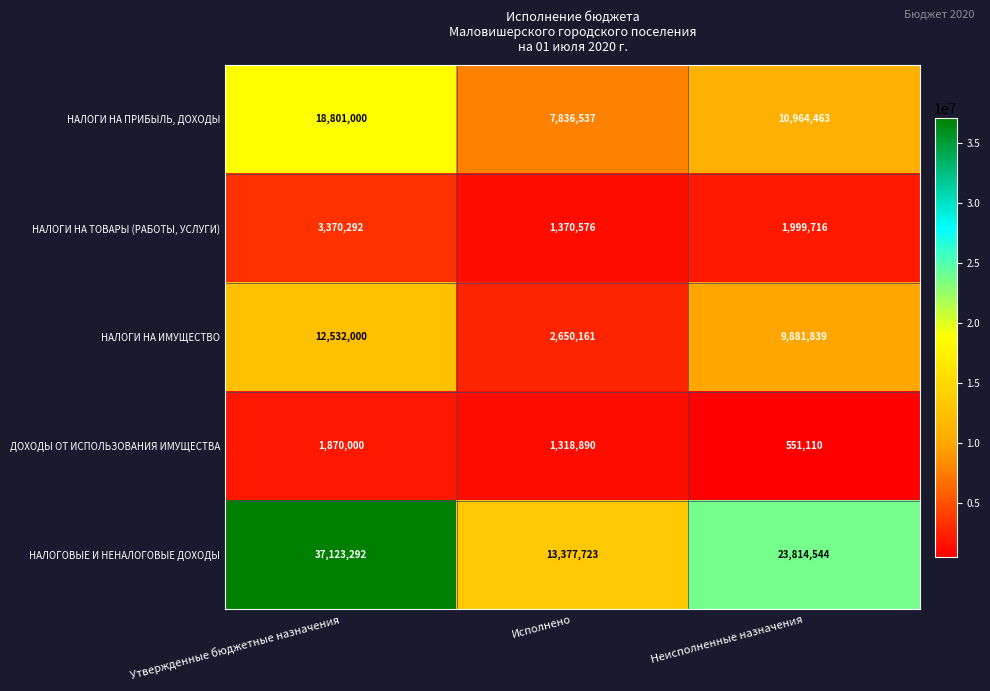

At how many categories does at least one series exceed 5254531?

3